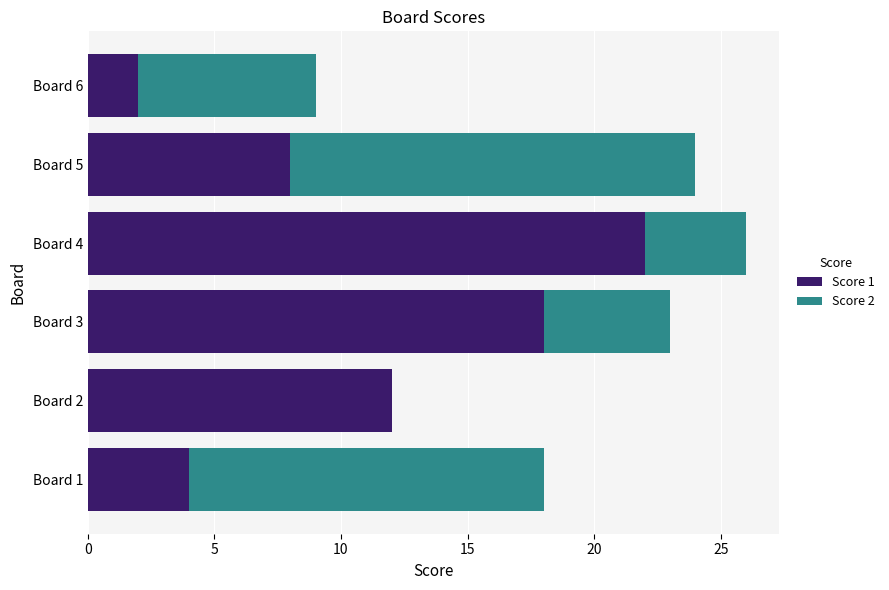

What is the maximum value for Score 1?

22